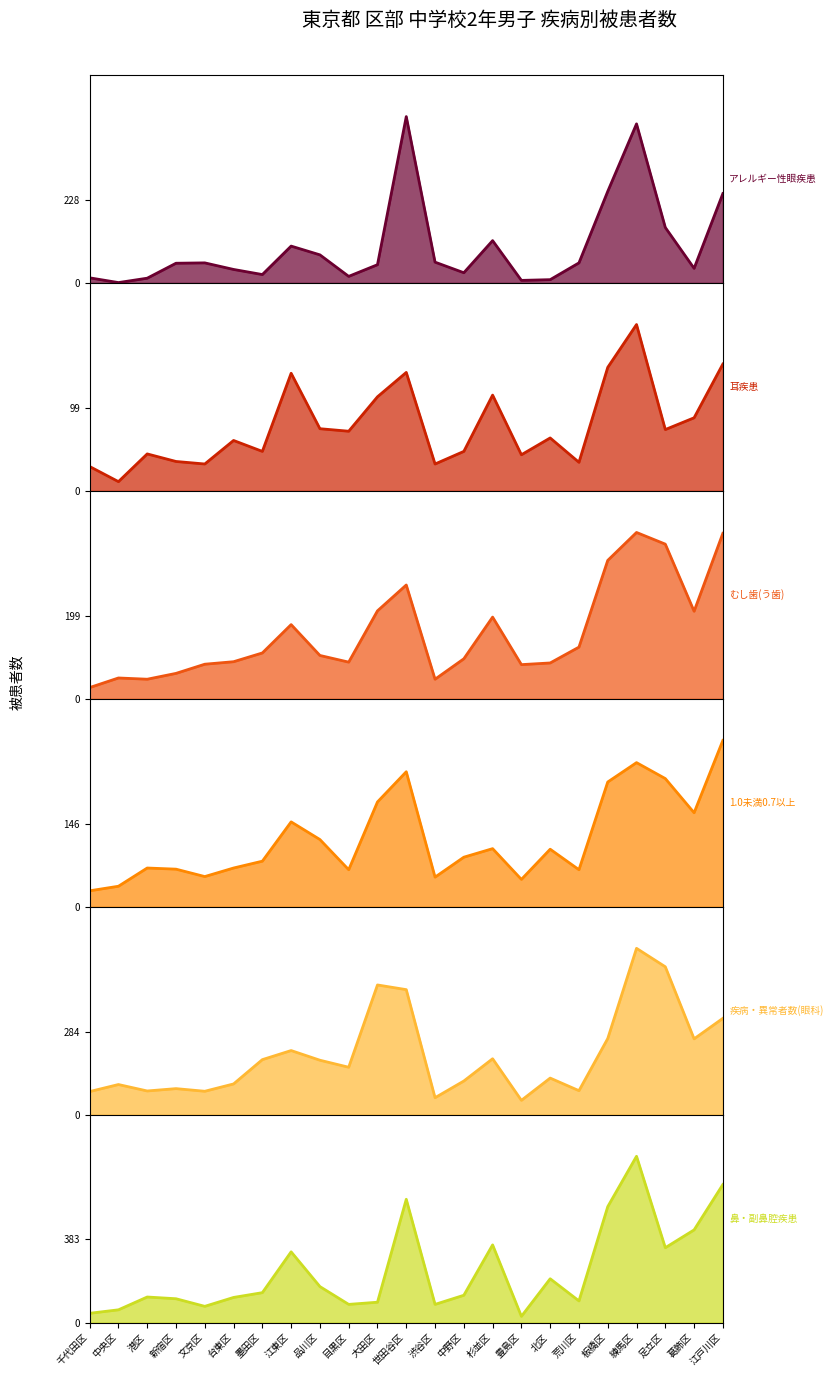

What is the value of the 鼻・副鼻腔疾患 point at the 15th from the left?

358